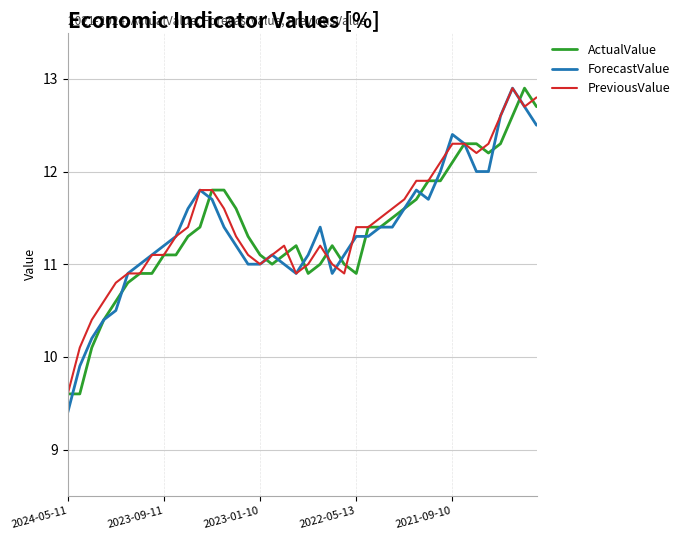

What is the maximum value shown in the chart?

12.9